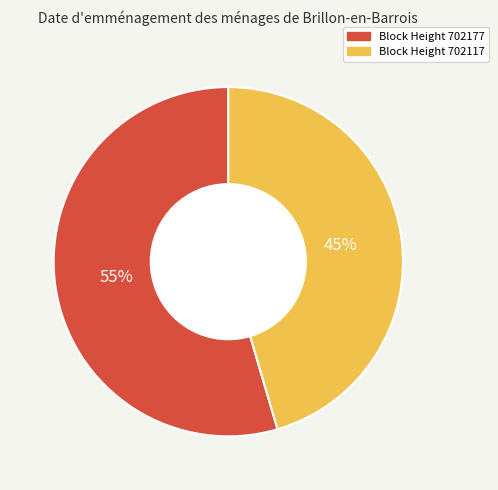

To the nearest percent, what percentage of the pie is Block Height 702117?

45%